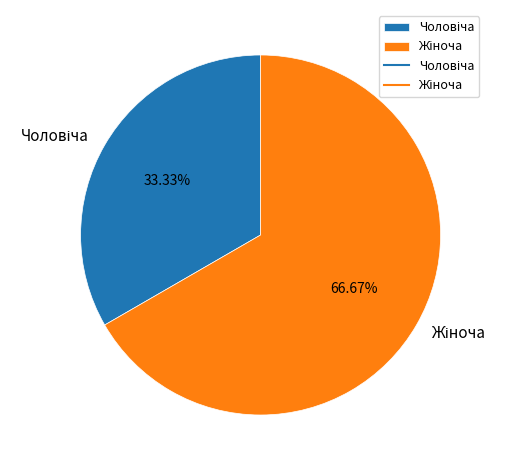

Does any single category account for the majority?

Yes